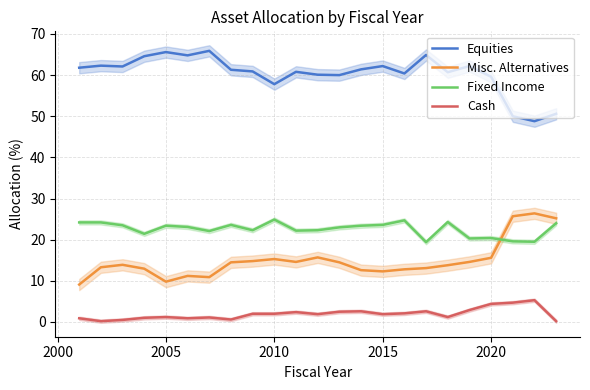

What is the lowest value of the Equities series?

48.8